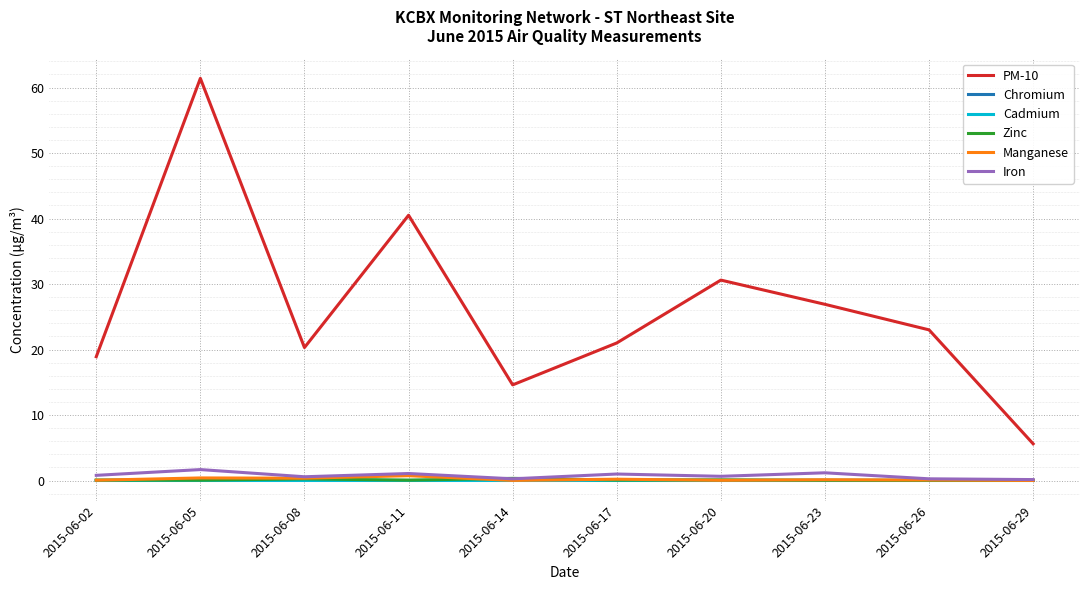

What value does the PM-10 series have at 2015-06-23?

26.9